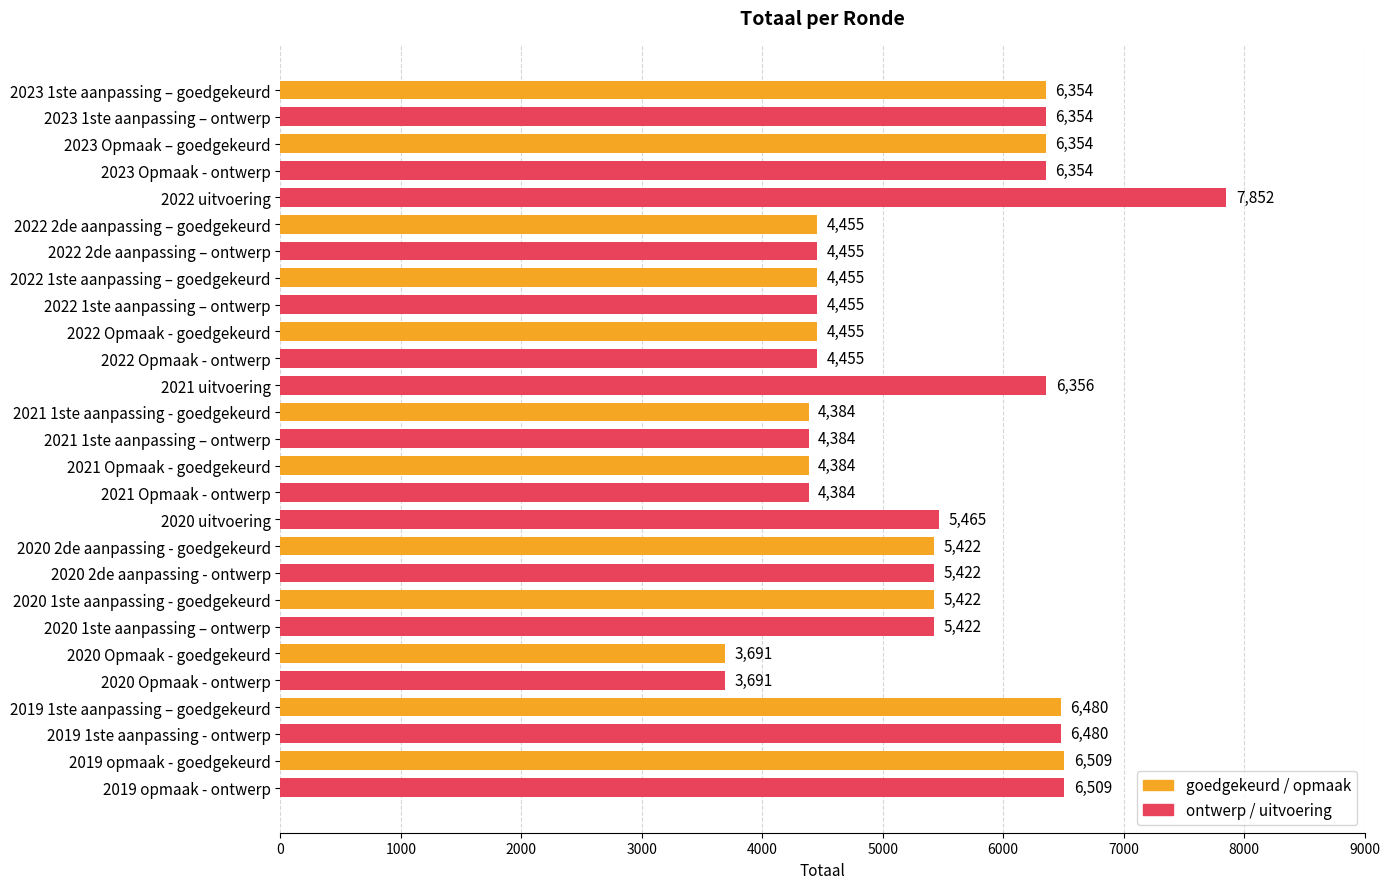

Reading top to bottom, extract all data points from this chart.

6354	6354	6354	6354	7852	4455	4455	4455	4455	4455	4455	6356	4384	4384	4384	4384	5465	5422	5422	5422	5422	3691	3691	6480	6480	6509	6509